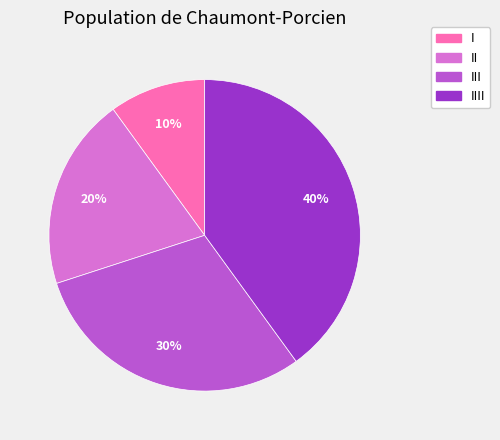

To the nearest percent, what is the difference between the largest and smallest slice percentages?

30%